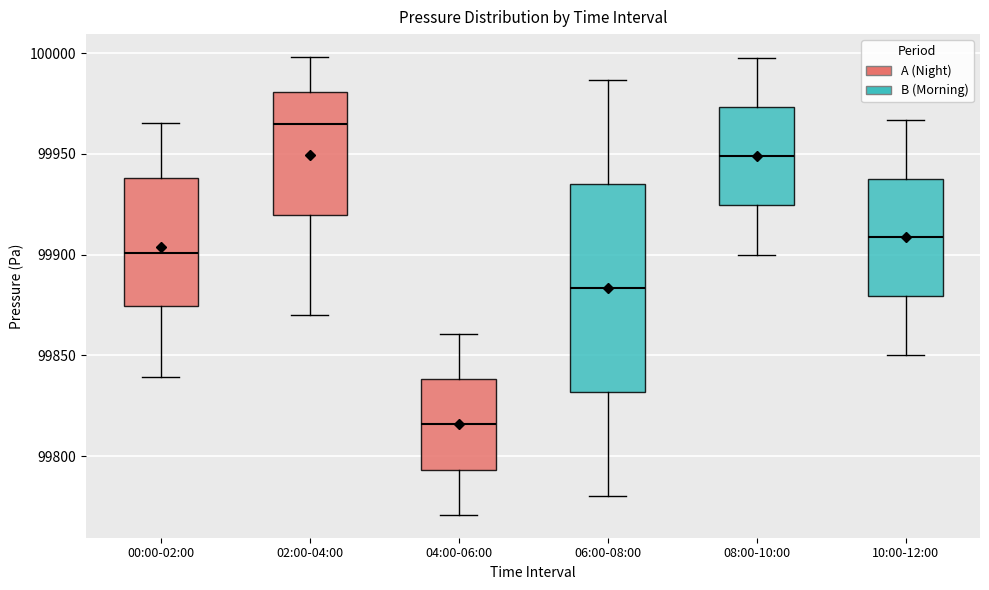

Which box's median line is the lowest?

04:00-06:00